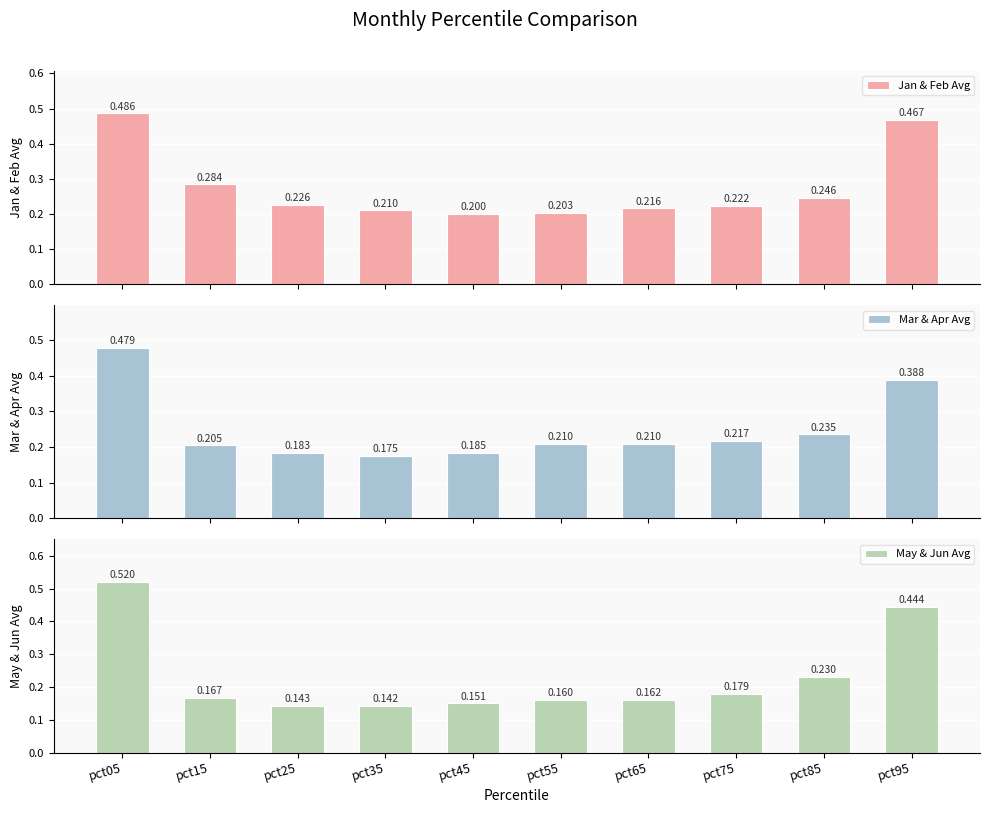

What is the difference between the maximum and minimum values in the Jan & Feb Avg series?

0.3